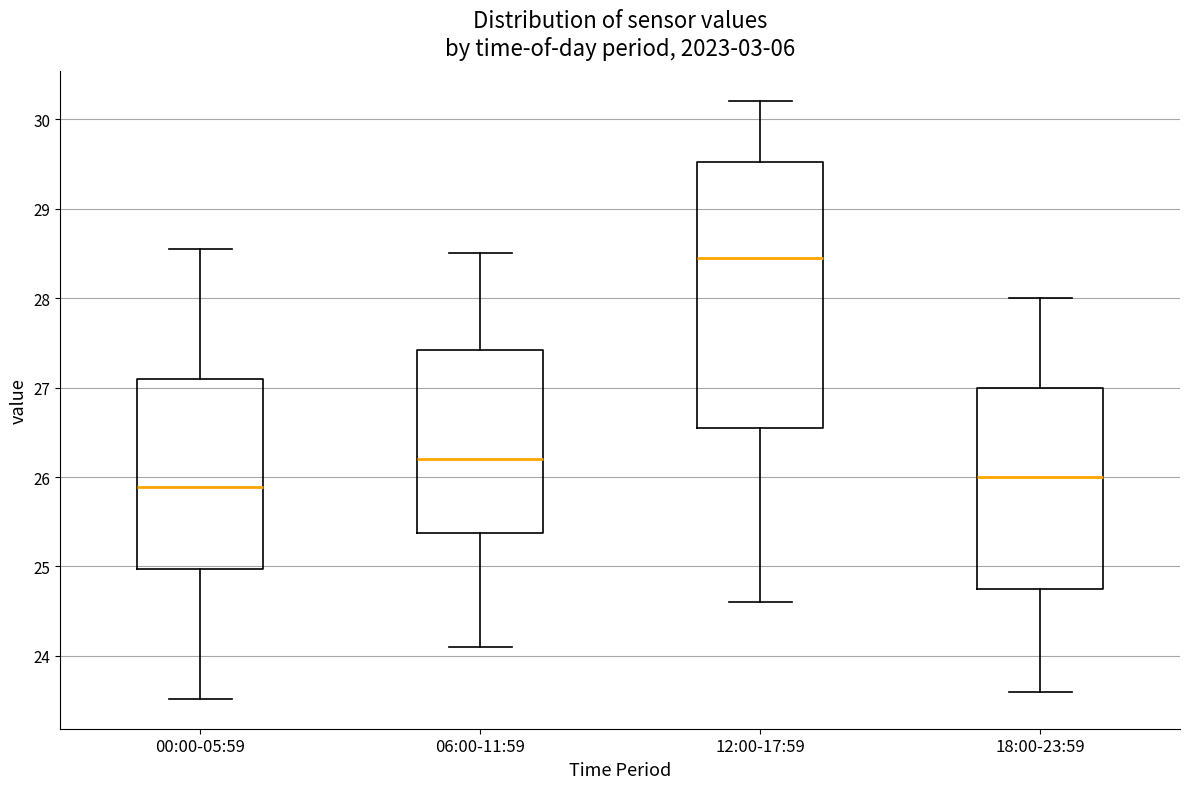

Reading left to right, read every box against the y-axis: the position of its median line, the range the box covers, and the ends of its whiskers. The values are not printed on the chart, so give them approximately, as read against the axis.

00:00-05:59: median 25.9, box 25.0 to 27.1, whiskers 23.5 to 28.6
06:00-11:59: median 26.2, box 25.4 to 27.4, whiskers 24.1 to 28.5
12:00-17:59: median 28.5, box 26.6 to 29.5, whiskers 24.6 to 30.2
18:00-23:59: median 26.0, box 24.8 to 27.0, whiskers 23.6 to 28.0